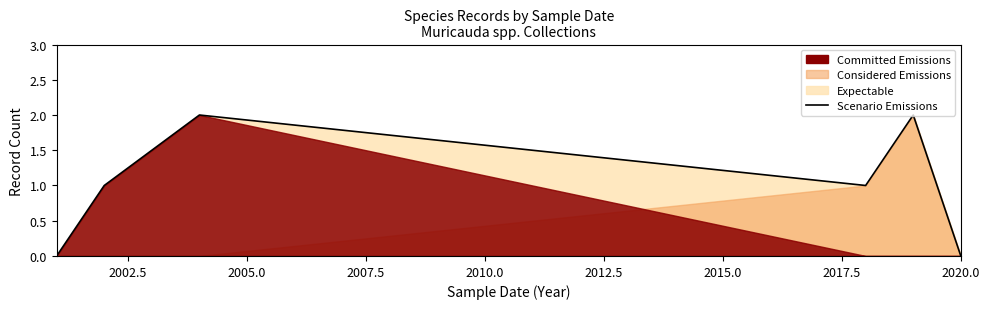

What is the average value?

1.2